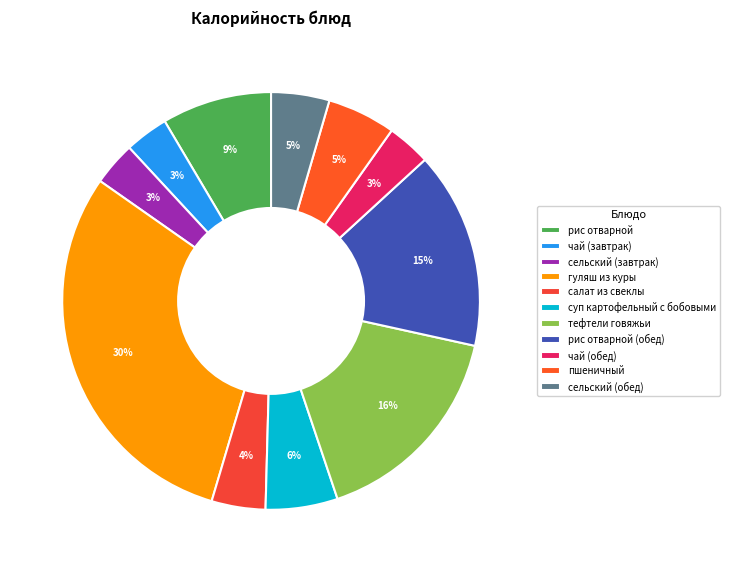

Does any single category account for the majority?

No